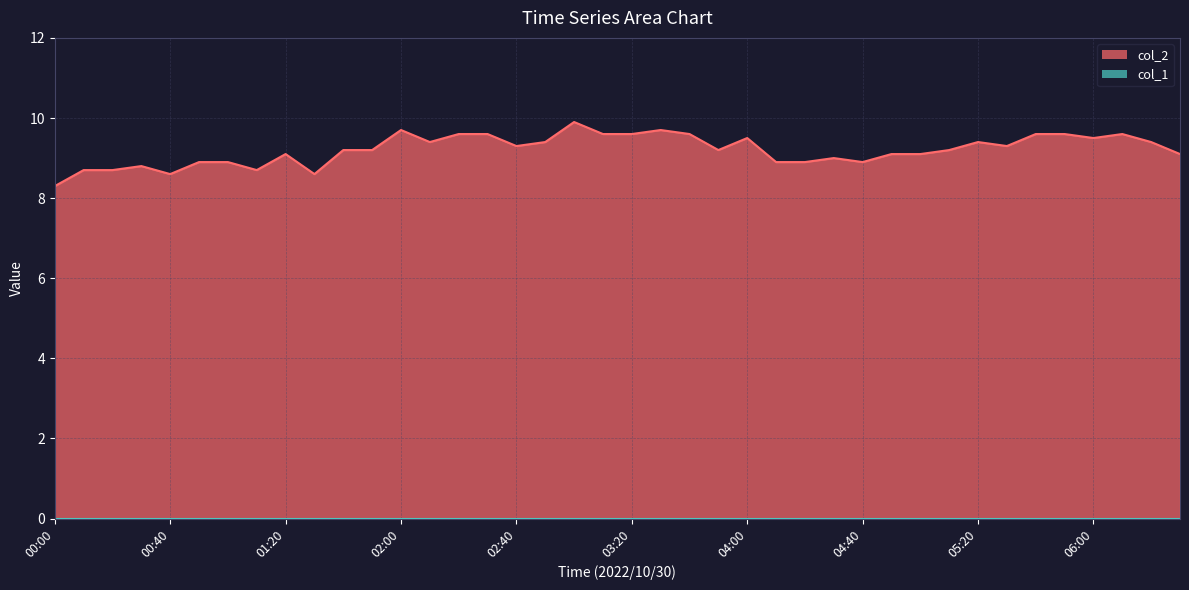

What is the minimum value shown in the chart?

0.0